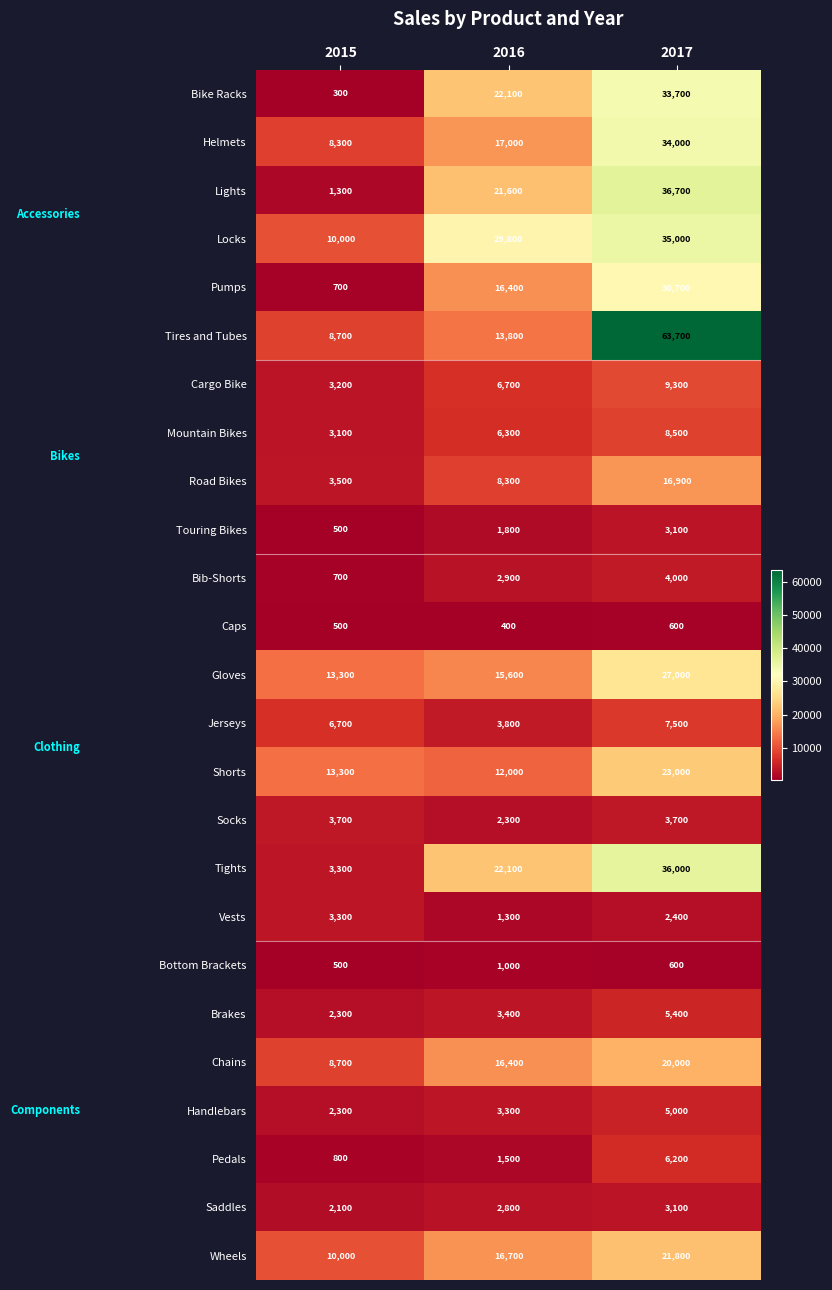

How many series are shown in this chart?

25